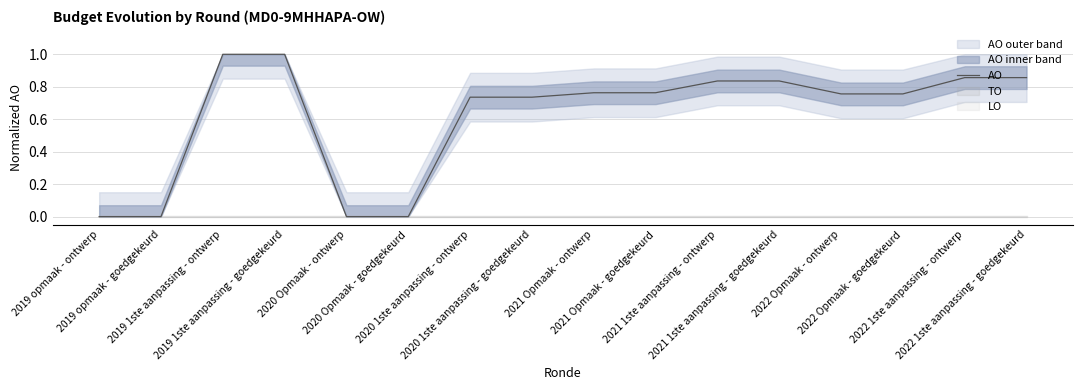

What is the label of the 12th point from the right?

2020 Opmaak - ontwerp